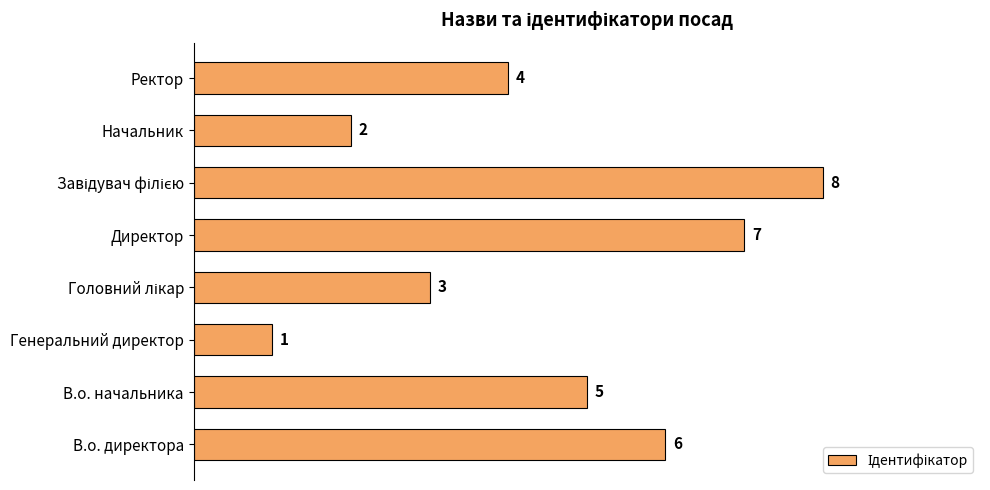

Reading bottom to top, list all the values displayed in this chart.

6	5	1	3	7	8	2	4